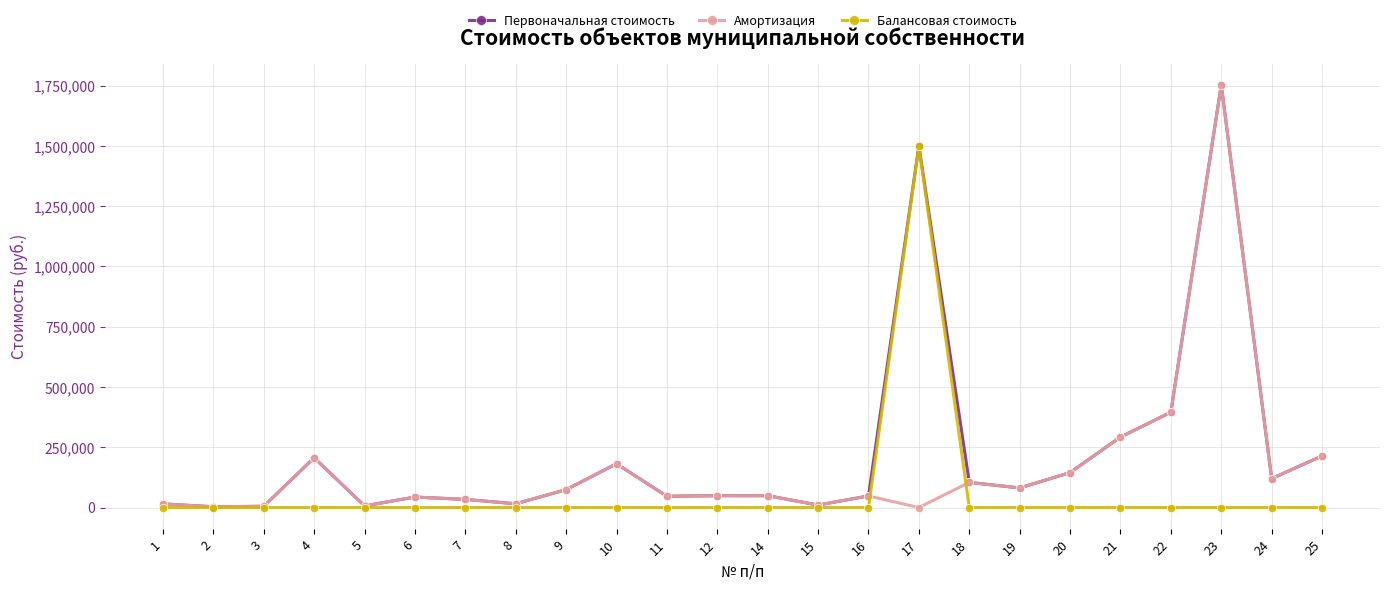

Which series changed the most between 9 and 17?

Балансовая стоимость